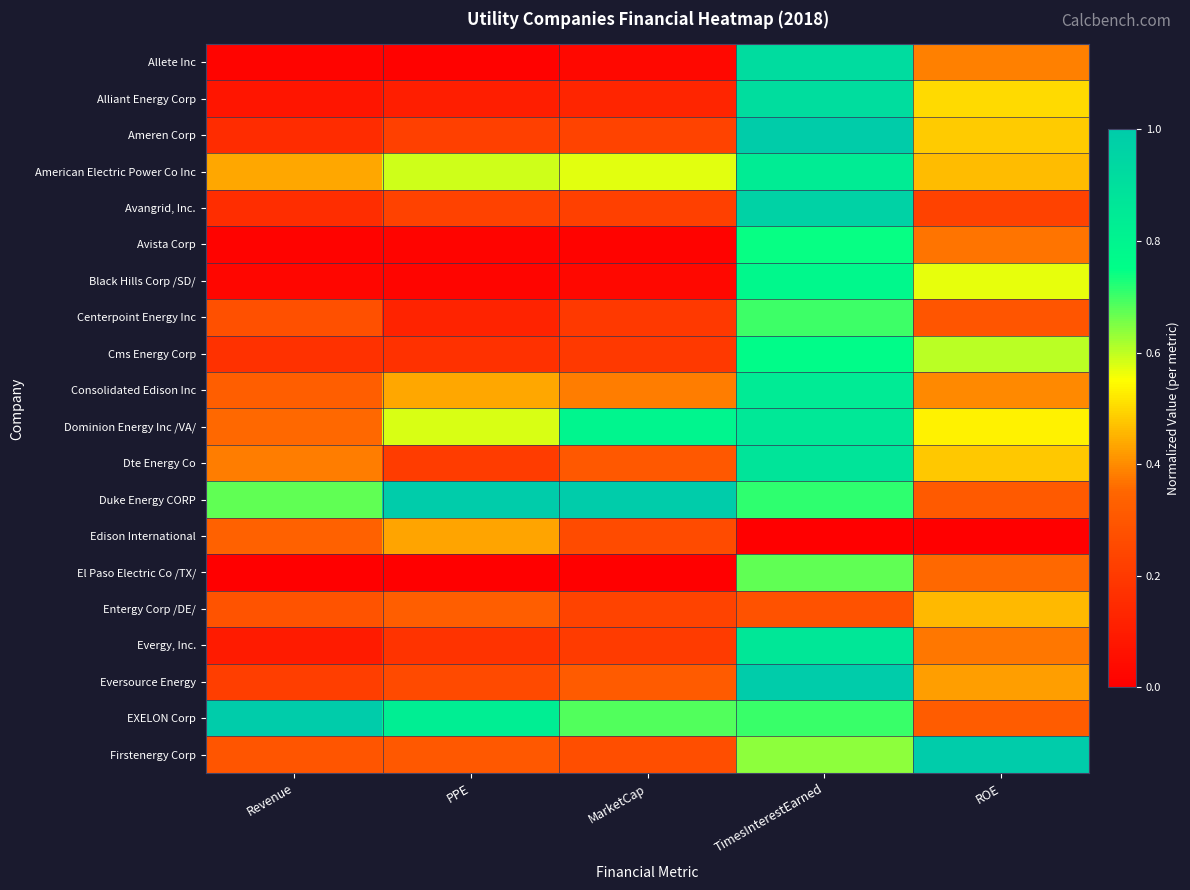

What is the difference between the highest and lowest values at ROE?

1.0